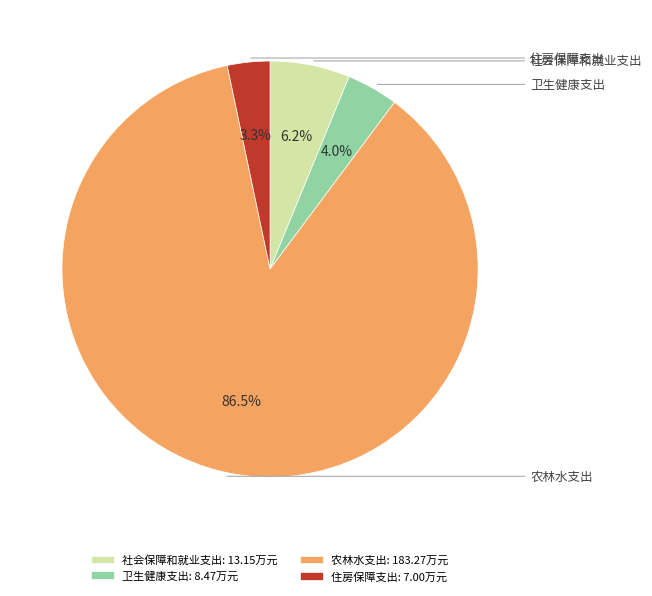

Do 农林水支出 and 卫生健康支出 together represent more than half of the pie?

Yes